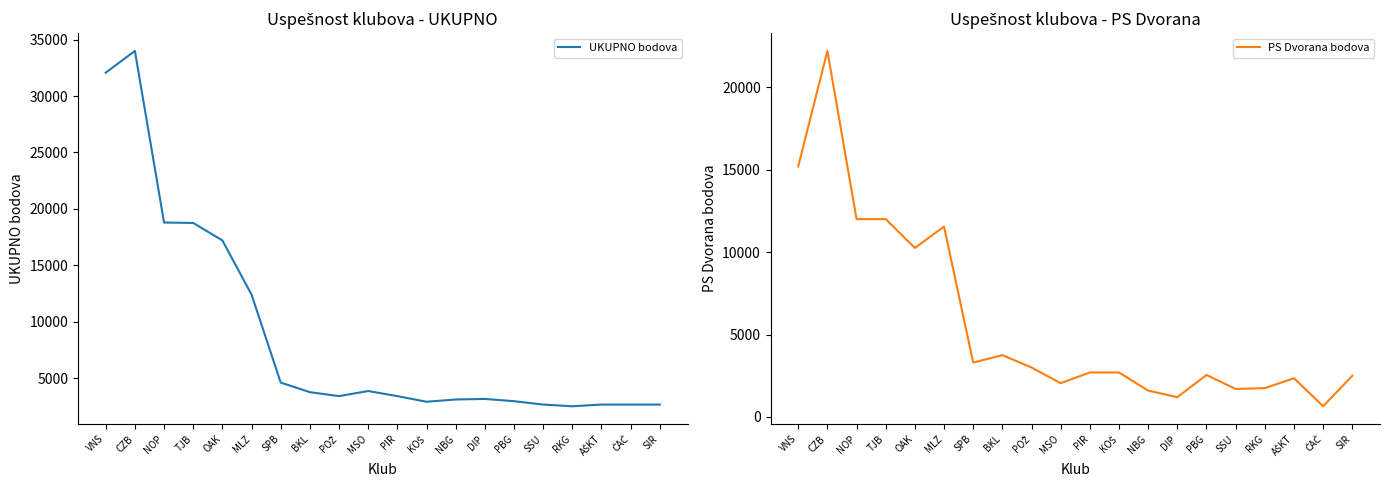

What is the difference between the maximum and second lowest values in the PS Dvorana bodova series?

21000